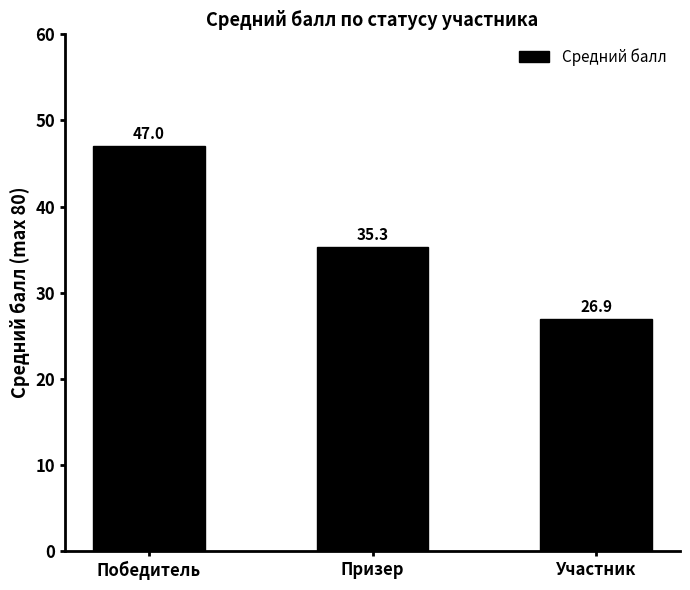

What position from the left is Победитель?

1